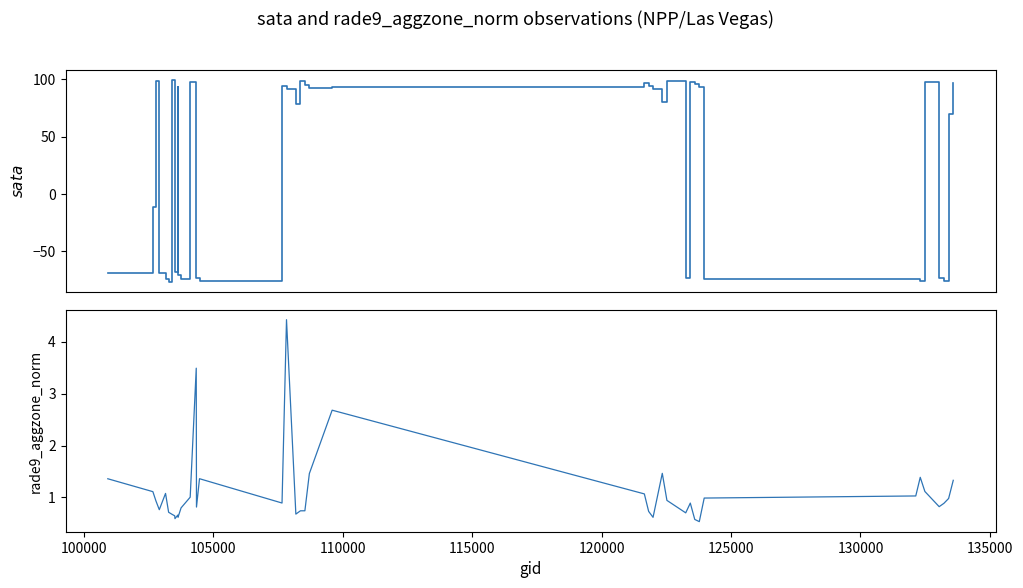

What are all the series names shown in the legend?

sata, rade9_aggzone_norm